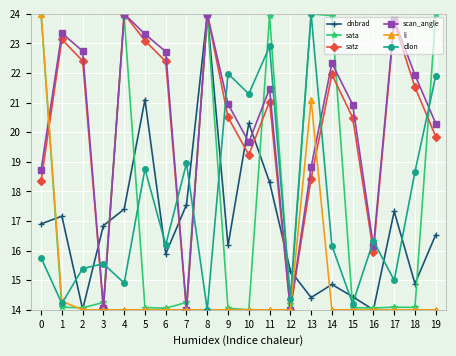

What is the highest value of the dnbrad series?

24.0